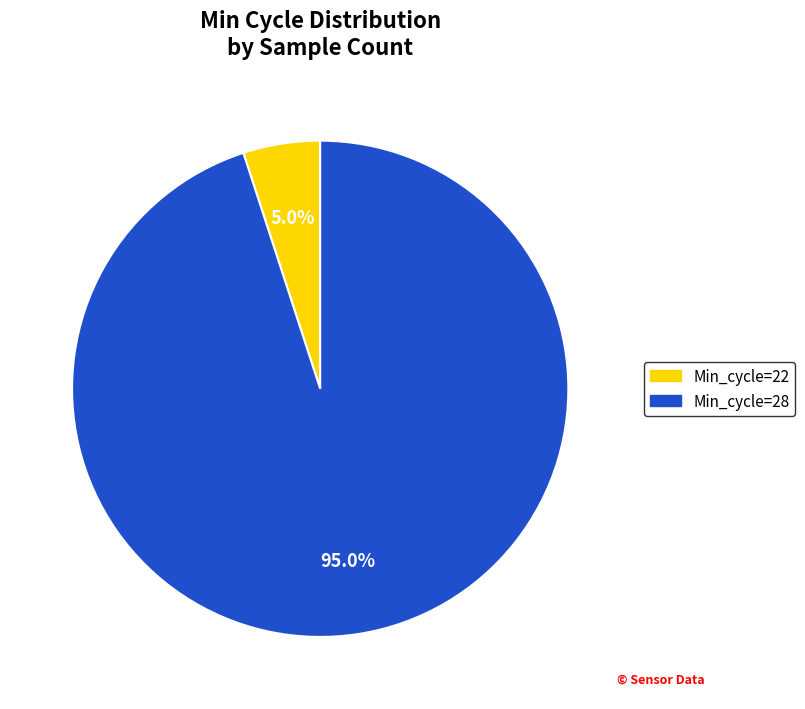

Is there any slice that represents more than half of the pie?

Yes